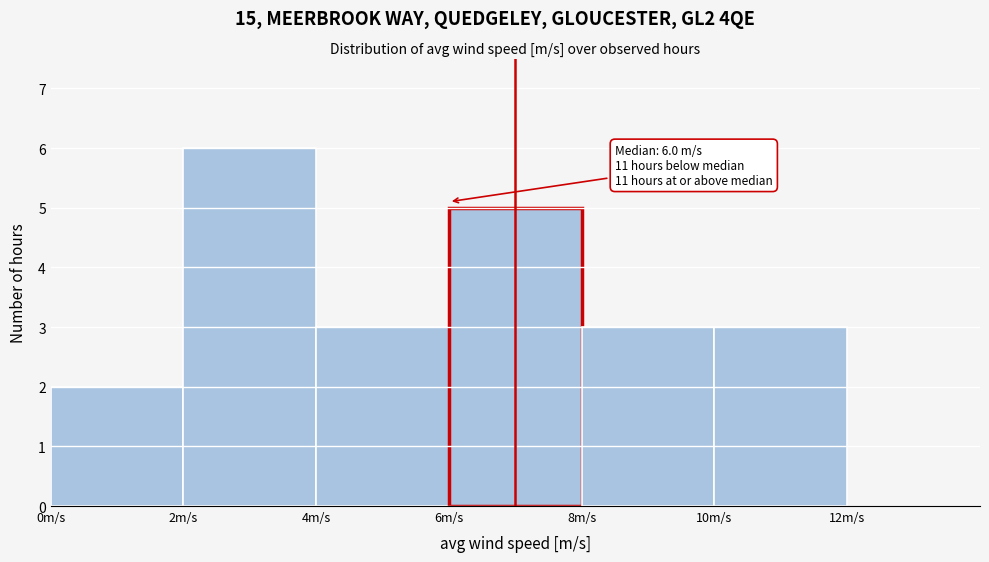

Which range on the x-axis has the tallest bar?

2 to 4